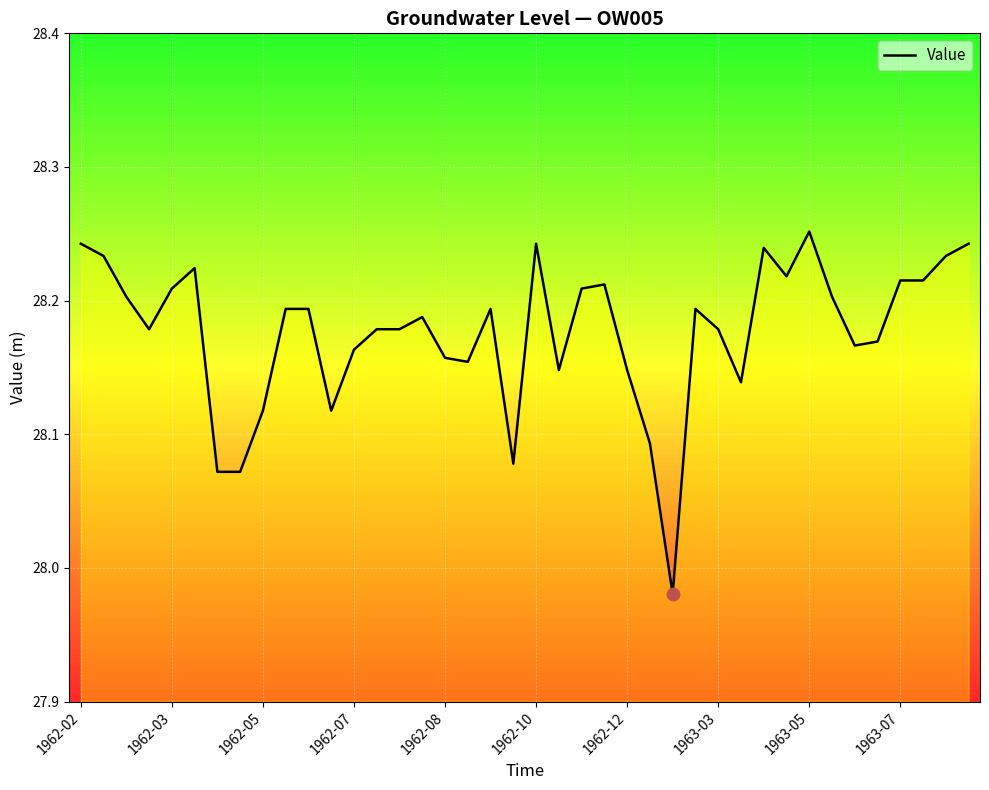

What is the difference between the maximum and minimum values?

0.3